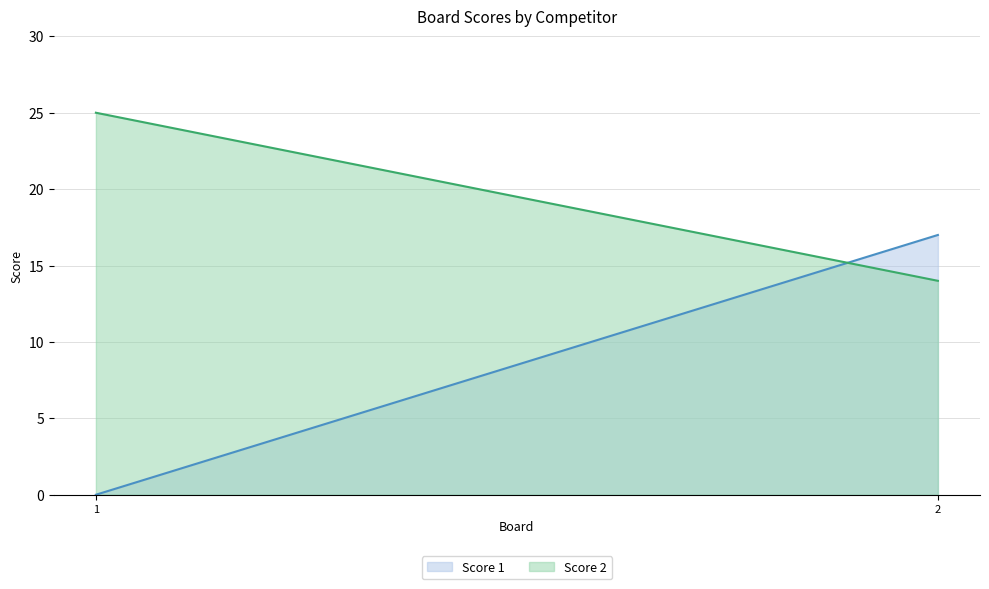

What is the sum of the Score 2 values at 1 and 2?

39